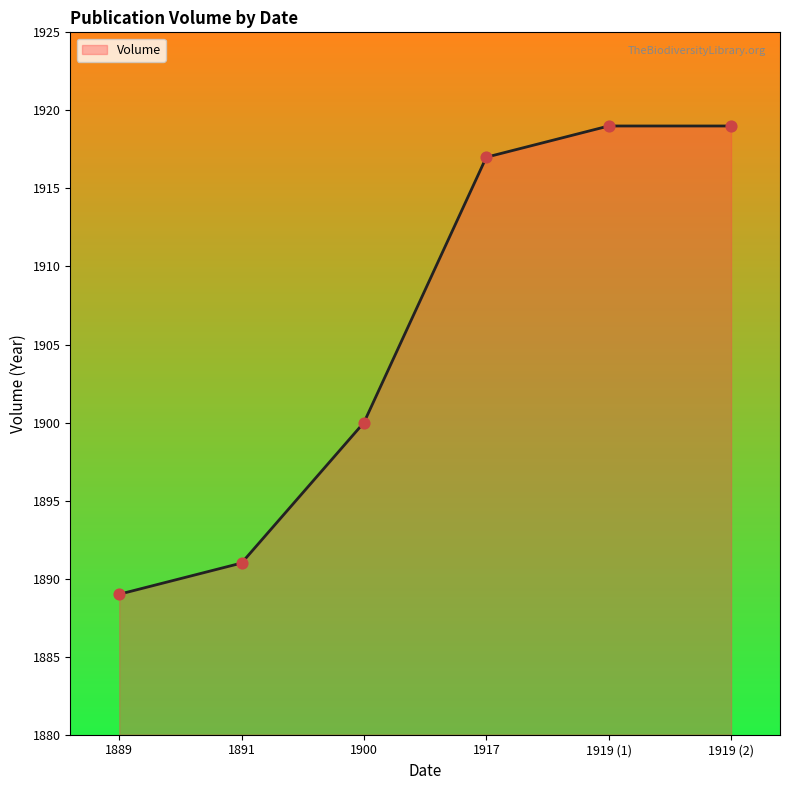

What is the ratio of the value at 1919 (2) to the value at 1891?

1.0